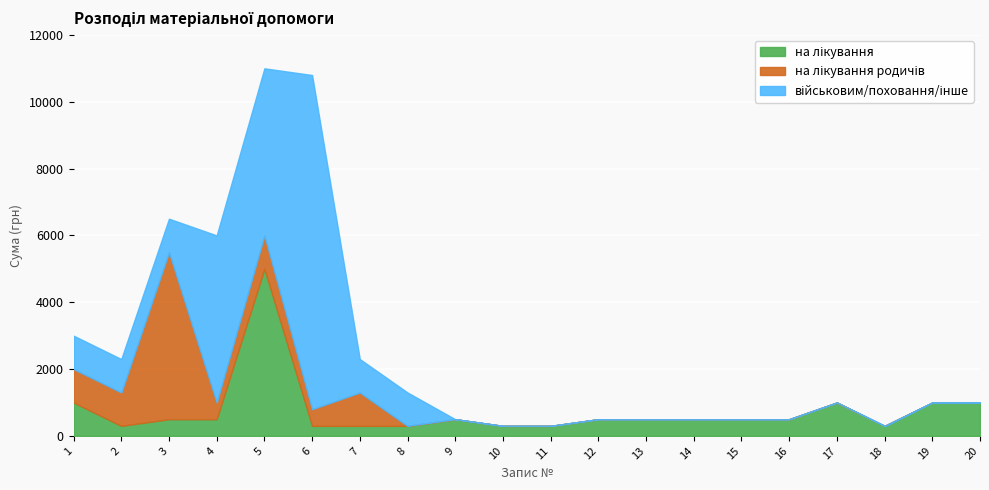

Where do на лікування родичів and на лікування first cross each other?

5 and 6